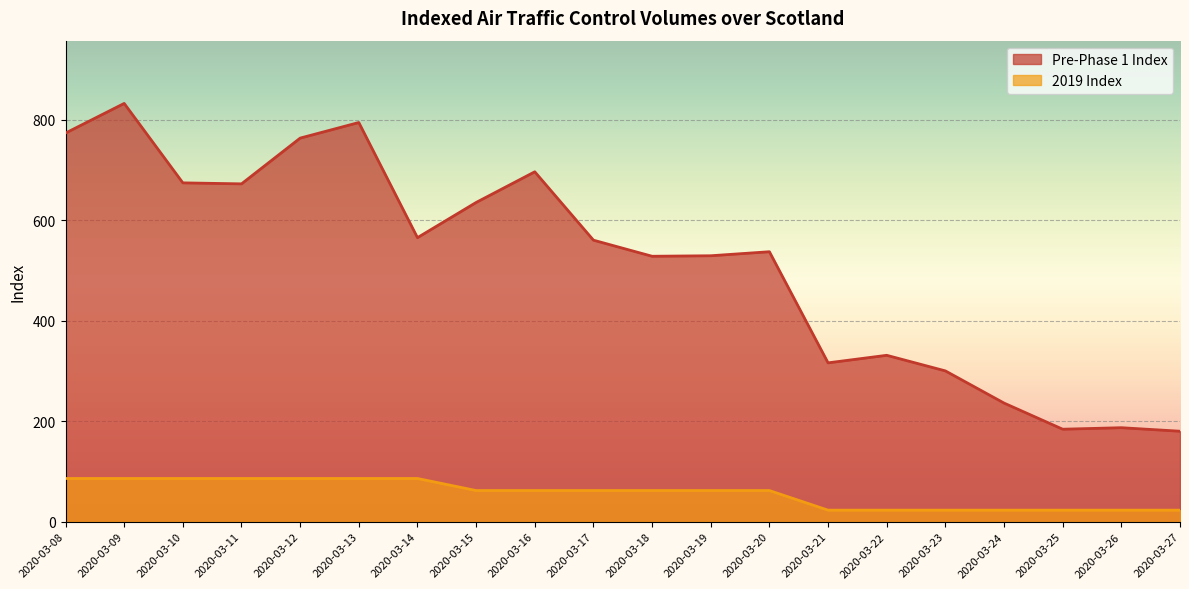

True or false: Pre-Phase 1 Index and 2019 Index intersect in this chart.

False